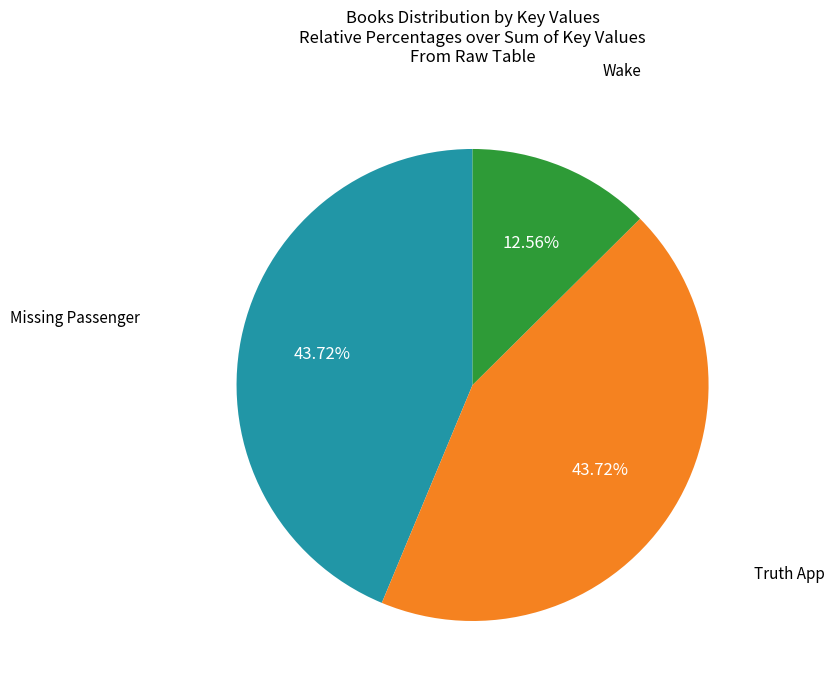

Does Missing Passenger represent more than half of the total?

No